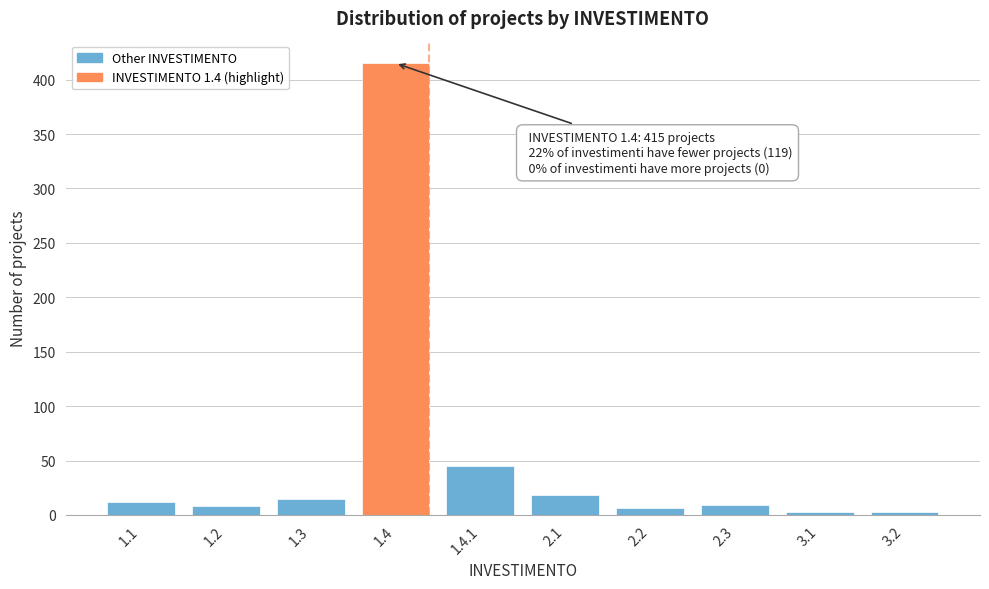

The value at 1.4.1 is 28. True or false?

False